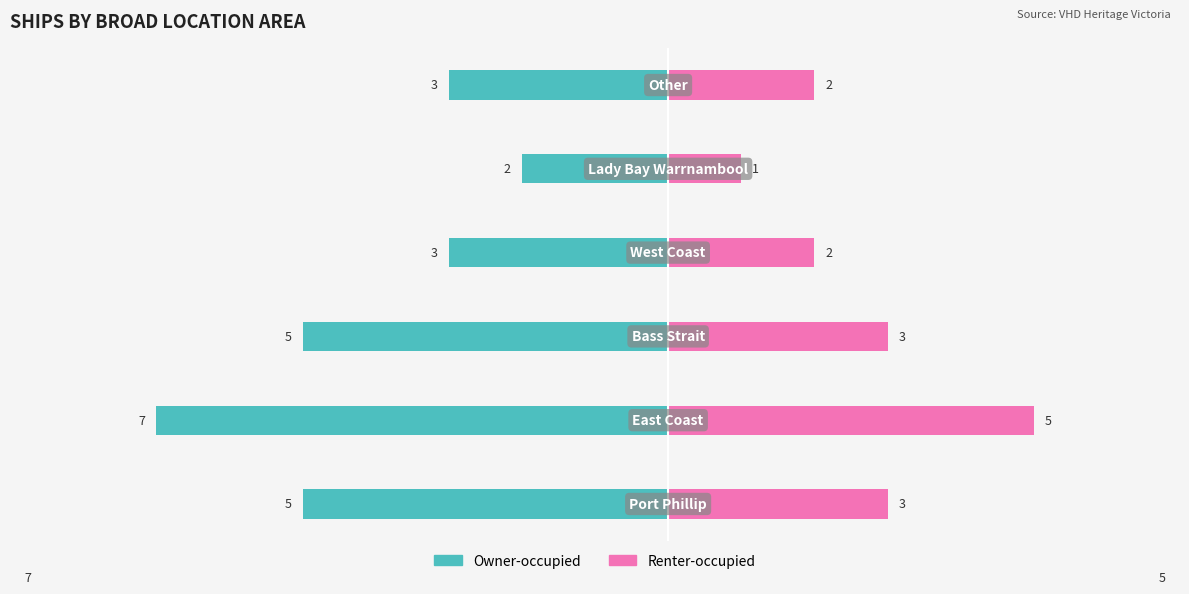

How many bars are there in total?

12